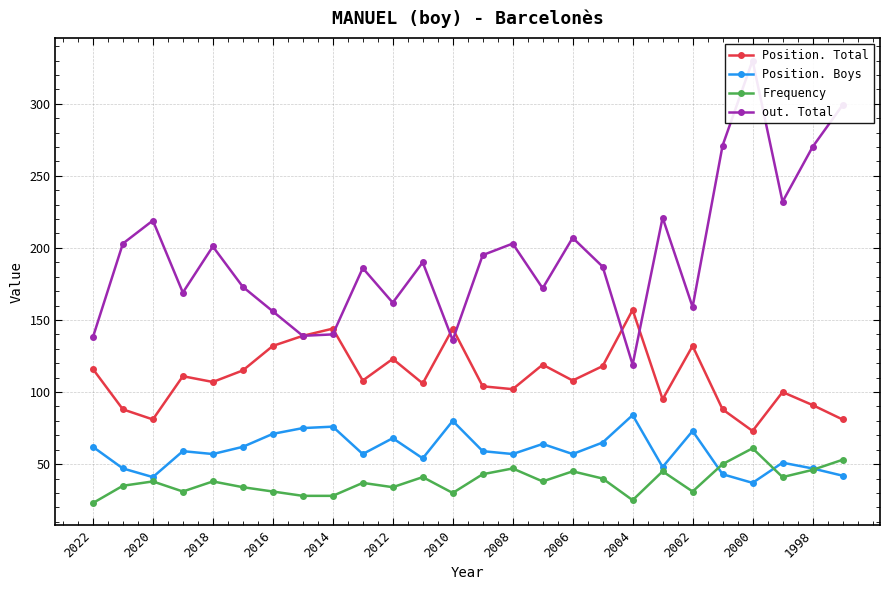

What is the difference between the highest and lowest values at 17?

147